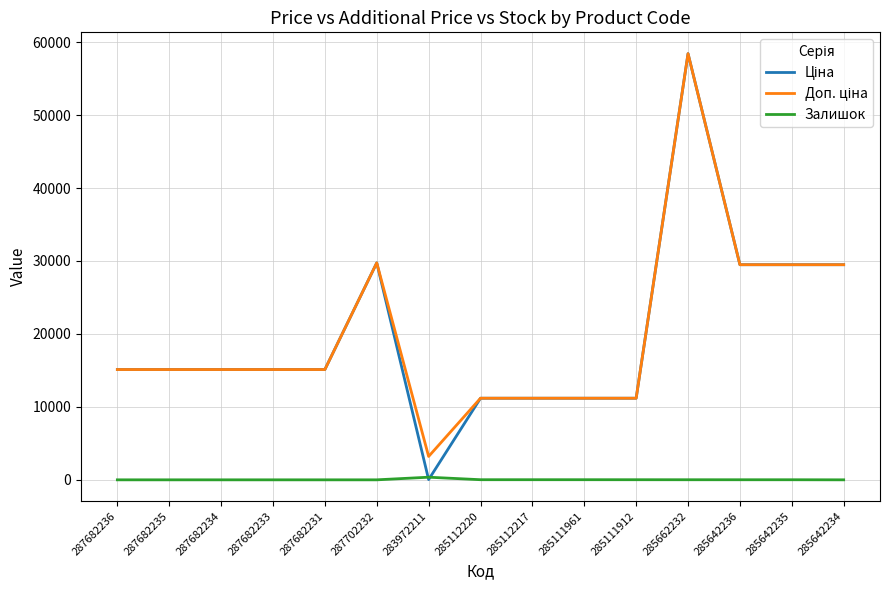

At which category is the sum across all series the highest?

285662232